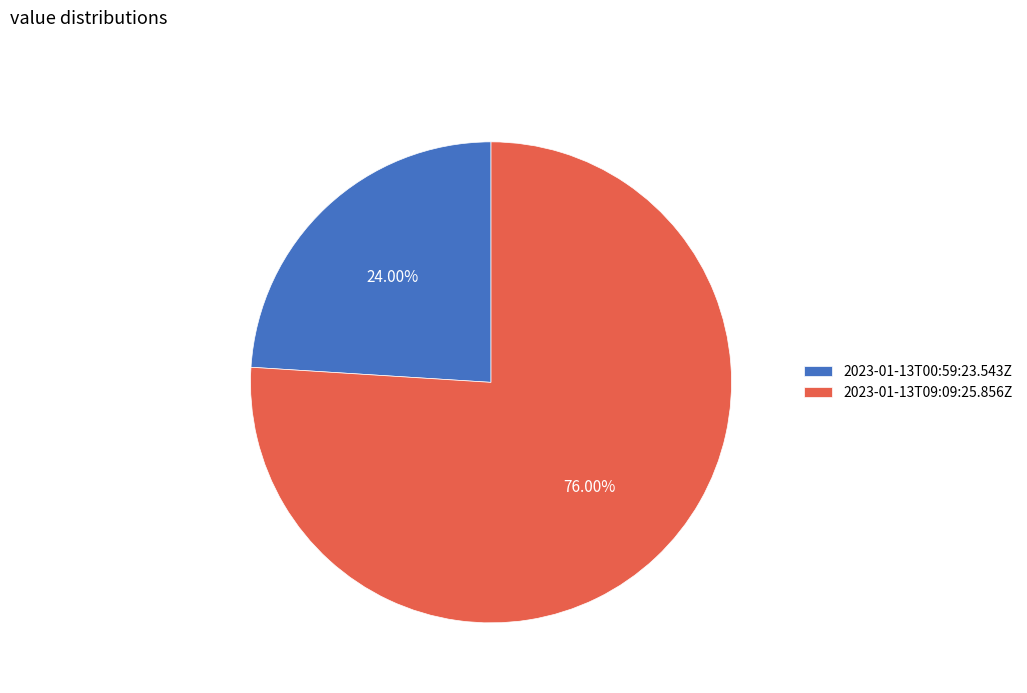

Is it true that 2023-01-13T00:59:23.543Z is 29% of the pie?

False